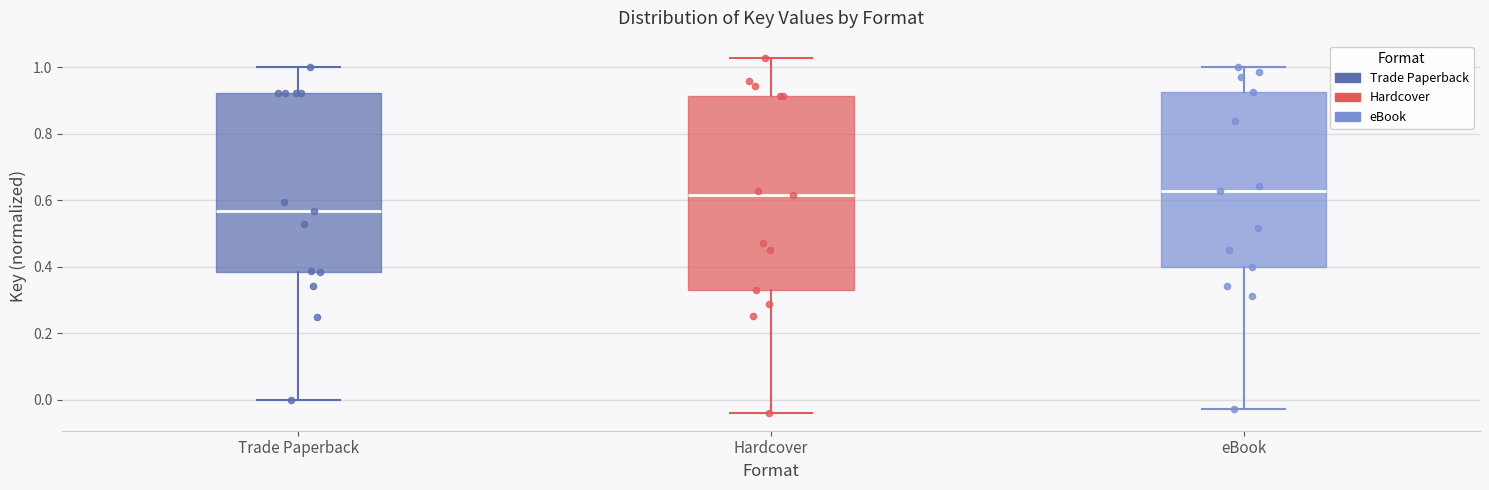

Reading left to right, transcribe this box plot: for each box, give where its median line is, the range the box spans, and where its two whiskers end, as read against the y-axis. The values are not printed on the chart, so give them approximately, as read against the axis.

Trade Paperback: median 0.56, box 0.38 to 0.92, whiskers 0.00 to 1.00
Hardcover: median 0.62, box 0.32 to 0.92, whiskers -0.04 to 1.02
eBook: median 0.62, box 0.40 to 0.92, whiskers -0.02 to 1.00